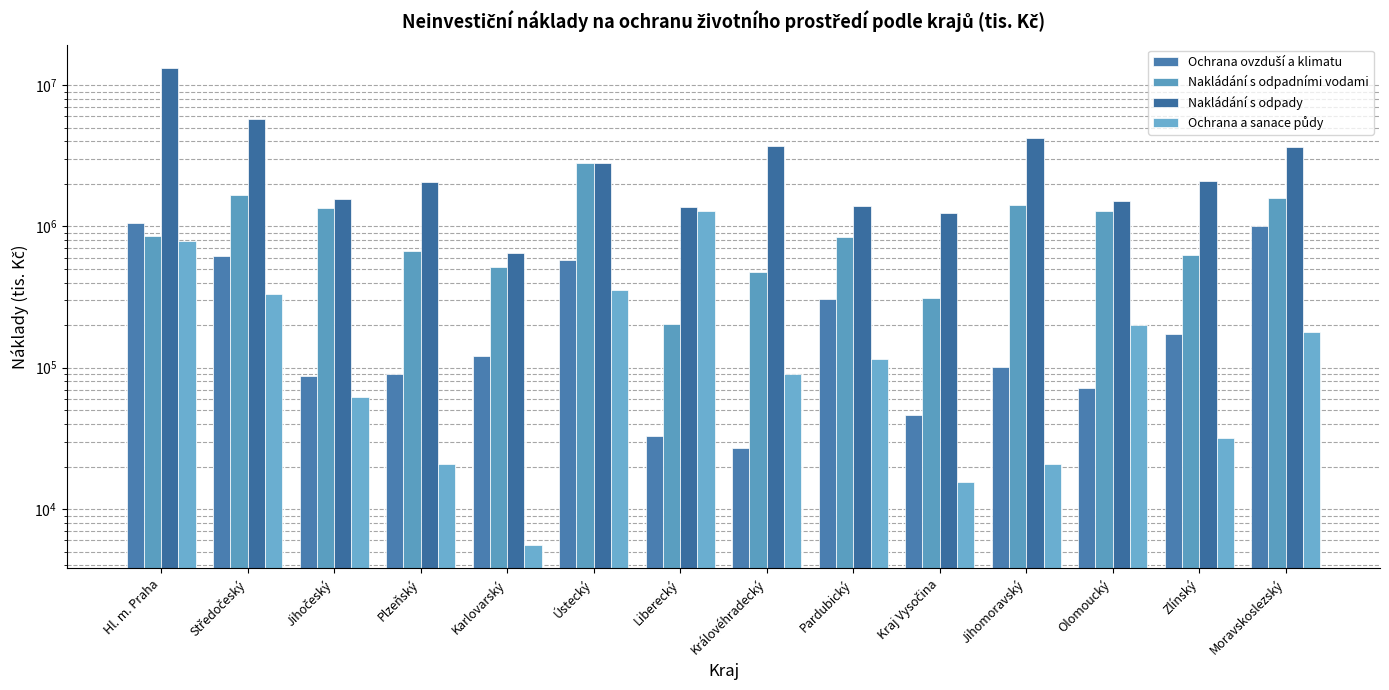

Reading left to right, transcribe all the data shown in this chart.

Ochrana ovzduší a klimatu: 1058164	614487	88056	89913	121297	576677	32826	27051	306469	46161	101026	72379	173954	1001143
Nakládání s odpadními vodami: 854839	1680856	1344856	666267	512813	2803751	203539	473654	843714	309966	1426544	1280829	629358	1577371
Nakládání s odpady: 13126623	5800905	1554181	2074319	647792	2800525	1375376	3738103	1391087	1239635	4230997	1525786	2107234	3661913
Ochrana a sanace půdy: 785245	331769	62023	20825	5609	357528	1287810	90317	115472	15544	20670	199430	31768	178026